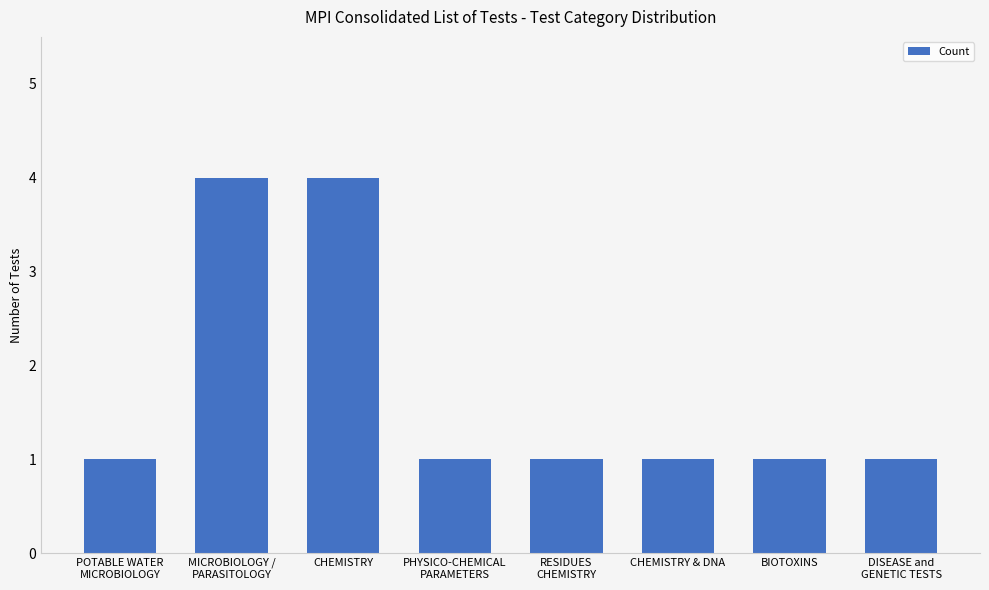

What is the difference between the maximum and minimum values?

3